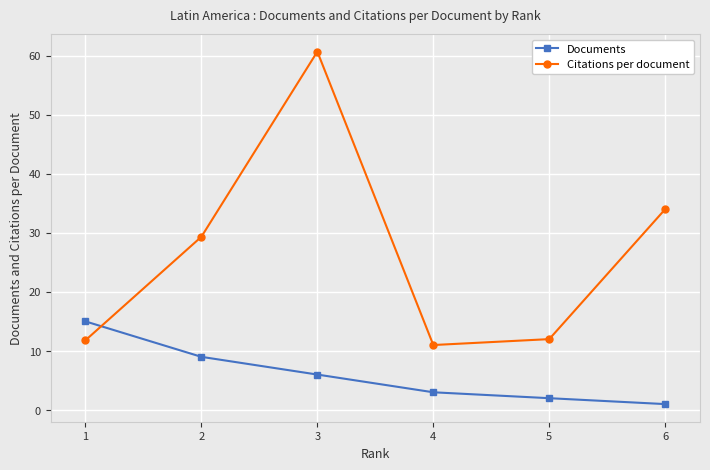

Which series has the largest range (max minus min)?

Citations per document